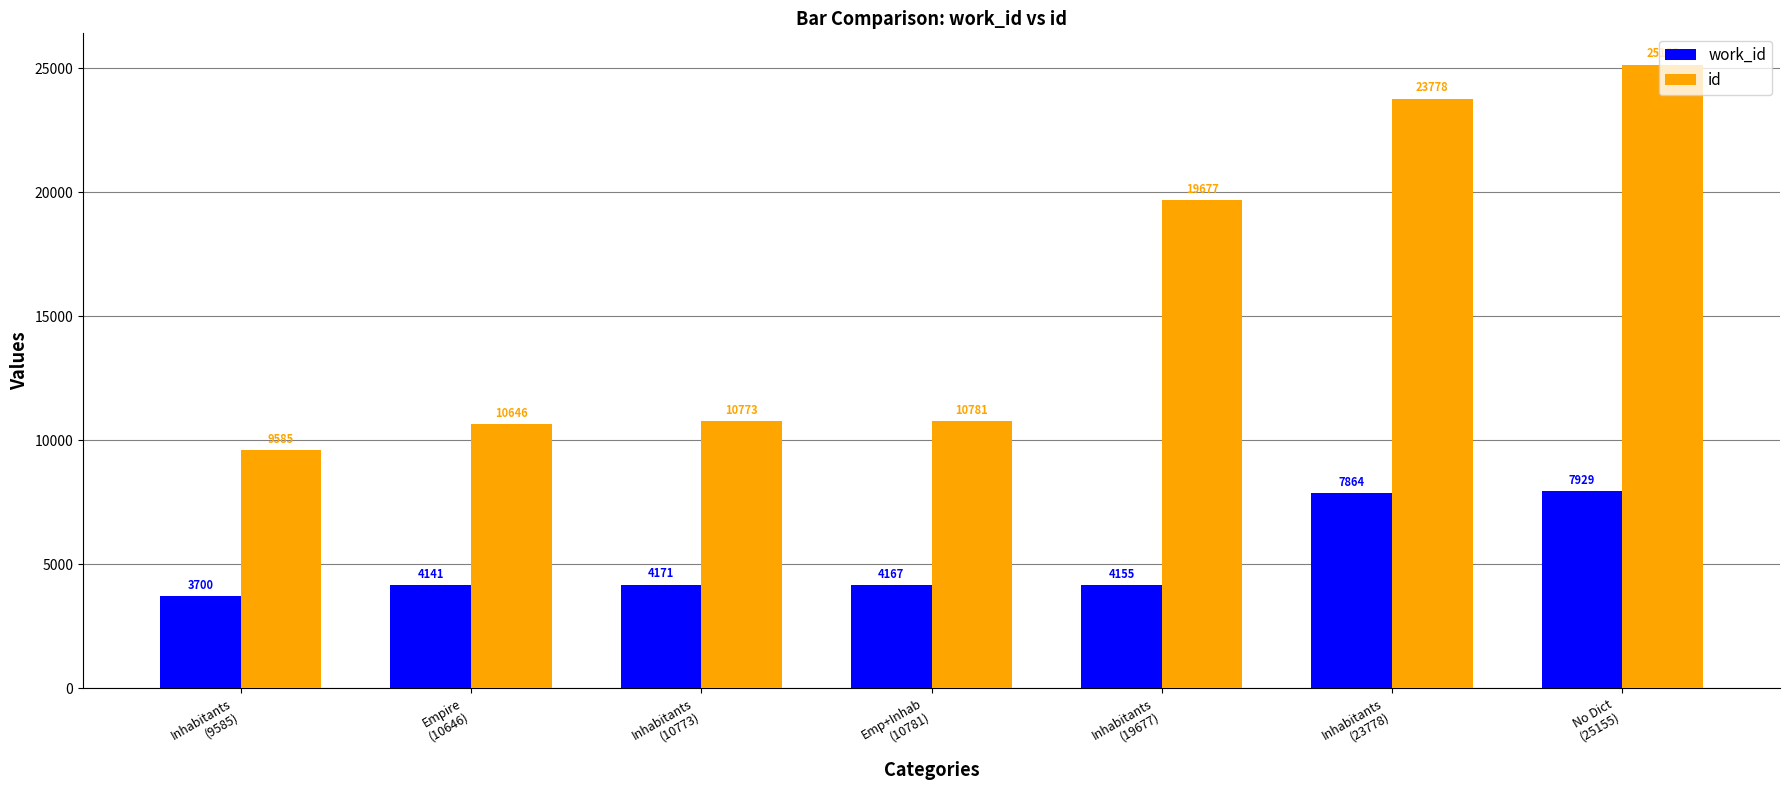

What value does the work_id series have at Inhabitants
(10773), to the nearest 10?

4170